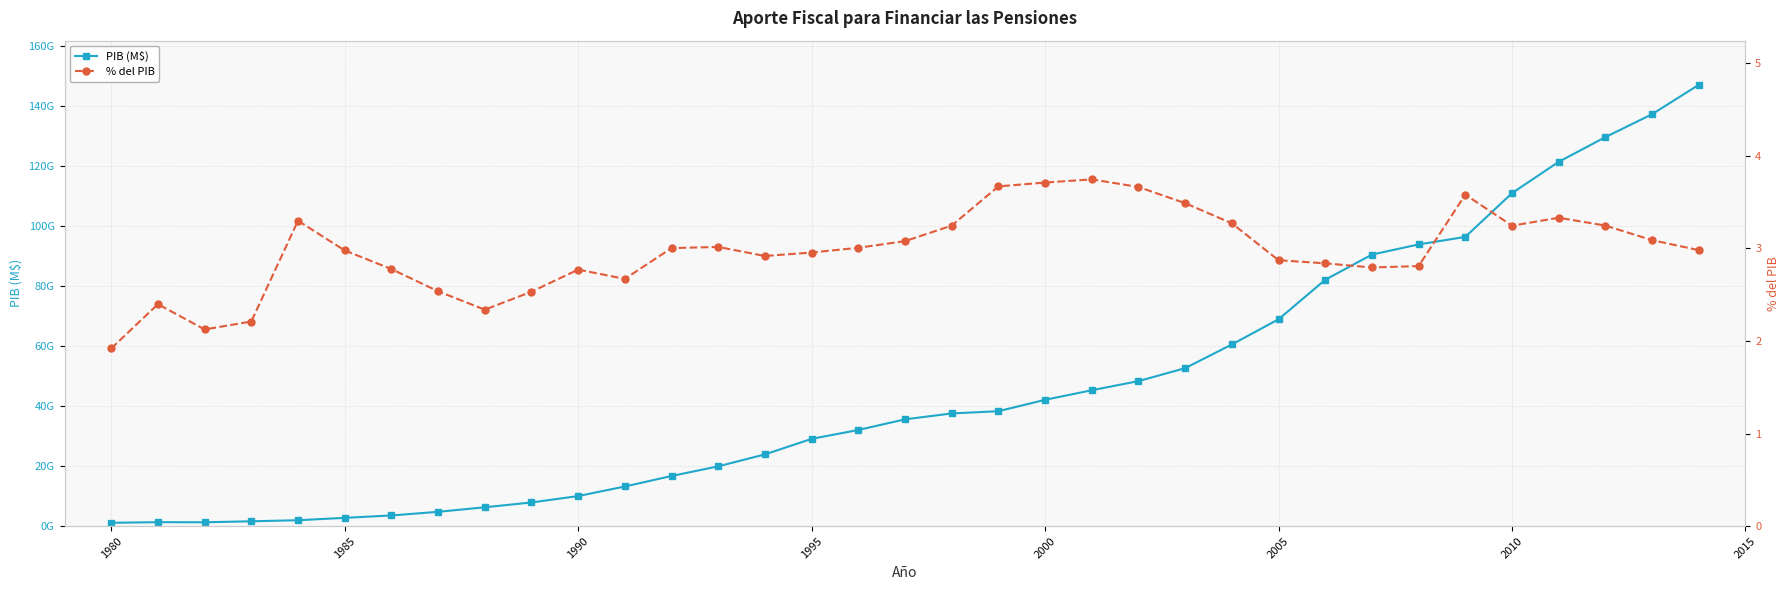

What position from the left is 1990?

11